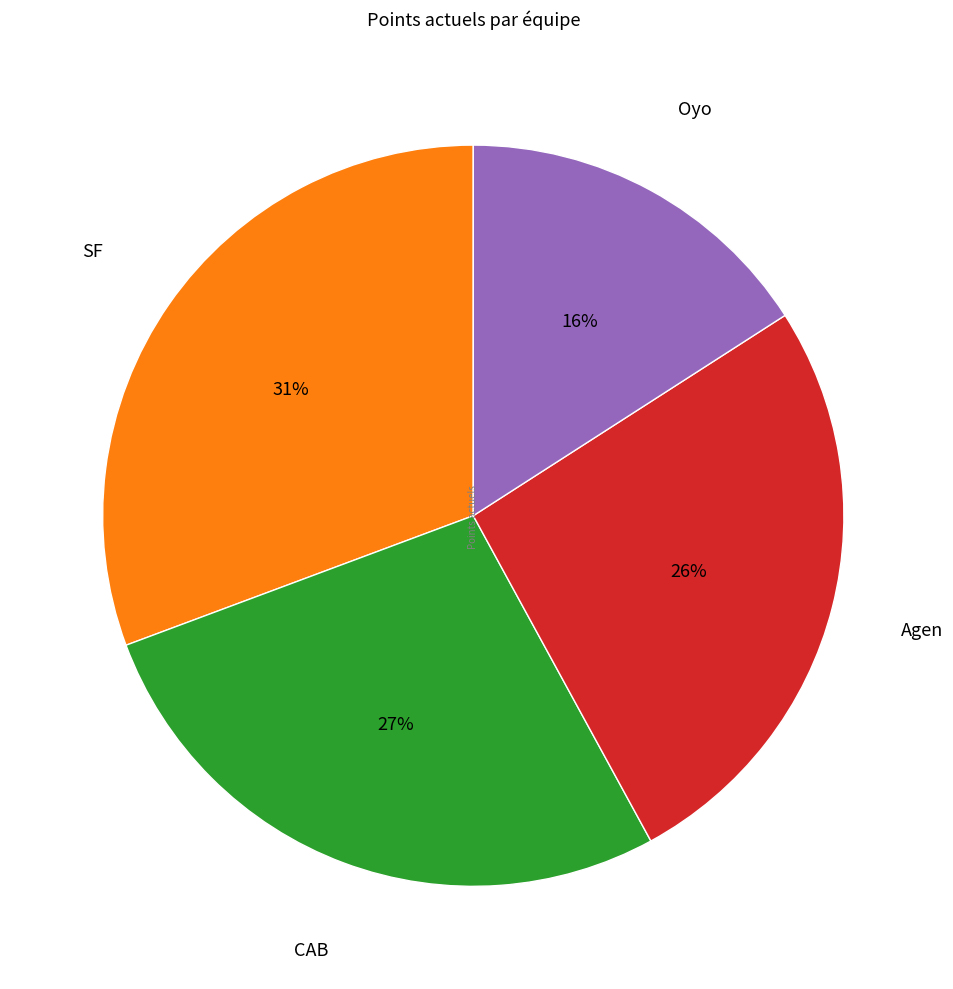

Do Oyo and Agen together represent more than half of the pie?

No